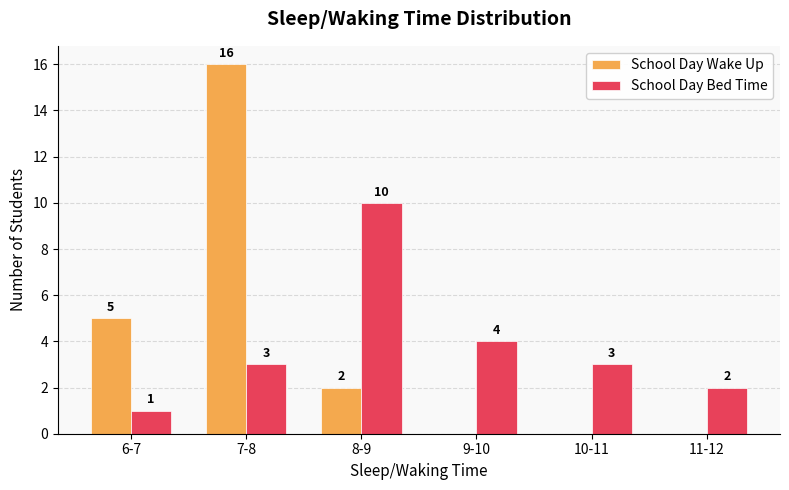

The School Day Wake Up series shows -10 at 11-12. True or false?

False